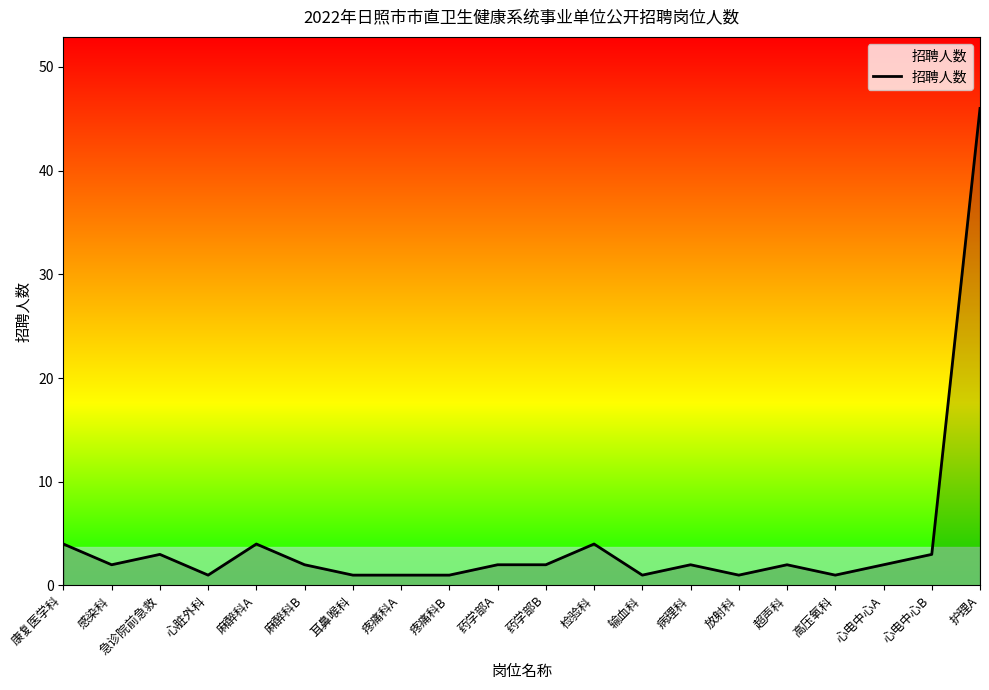

At which category does the data reach its first local peak?

急诊院前急救